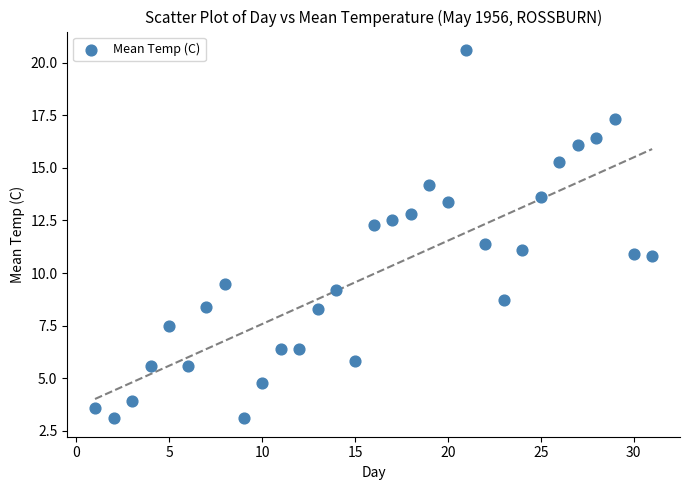

What is the range of X values (max minus min)?

30.0